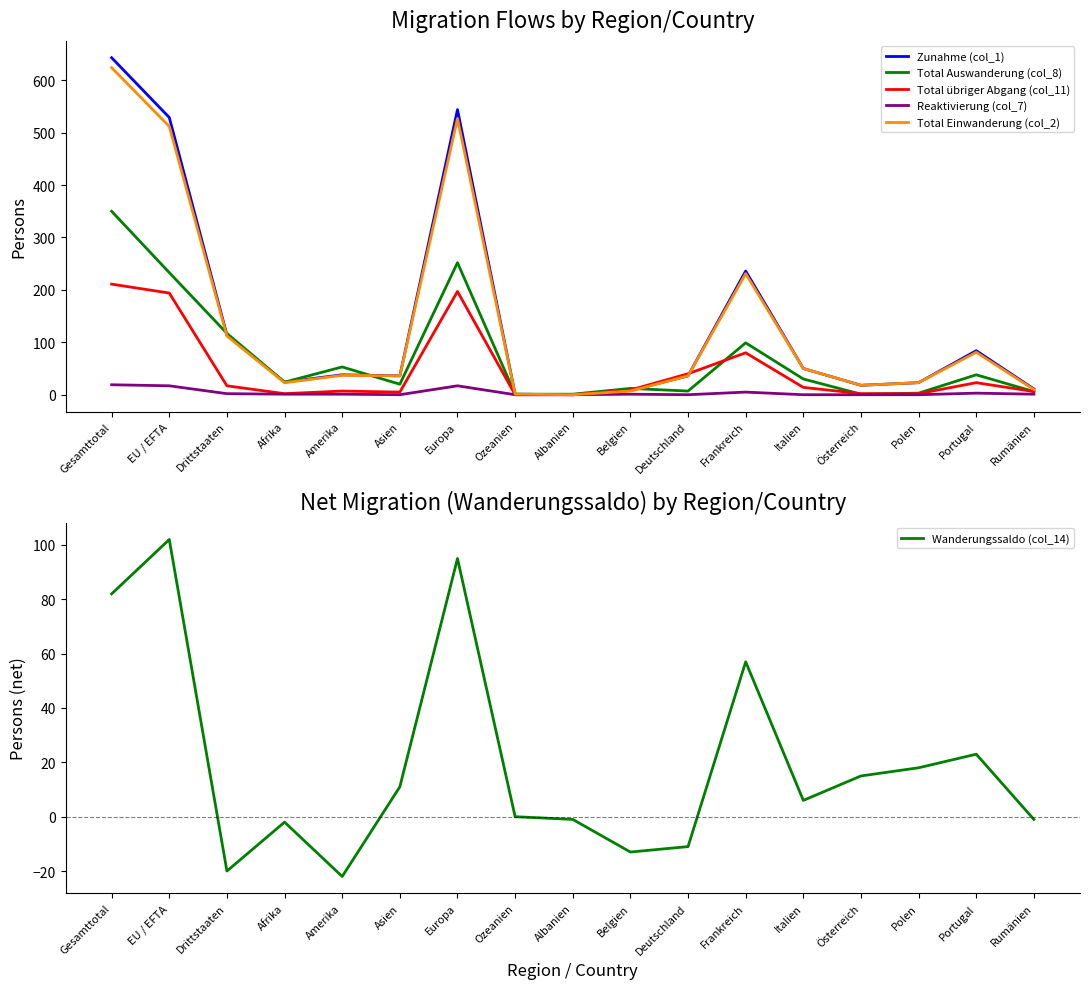

What is the sum of the Zunahme (col_1) values at Drittstaaten and Amerika?

152